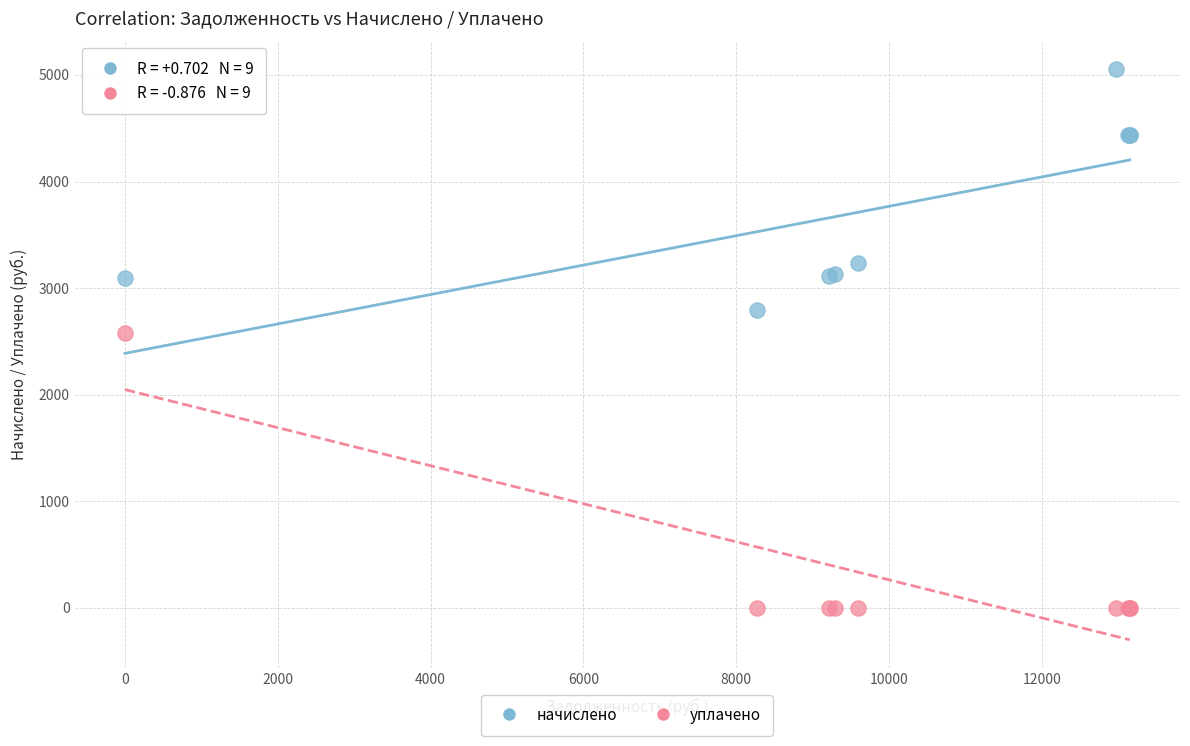

What are all the series names shown in the legend?

начислено, уплачено